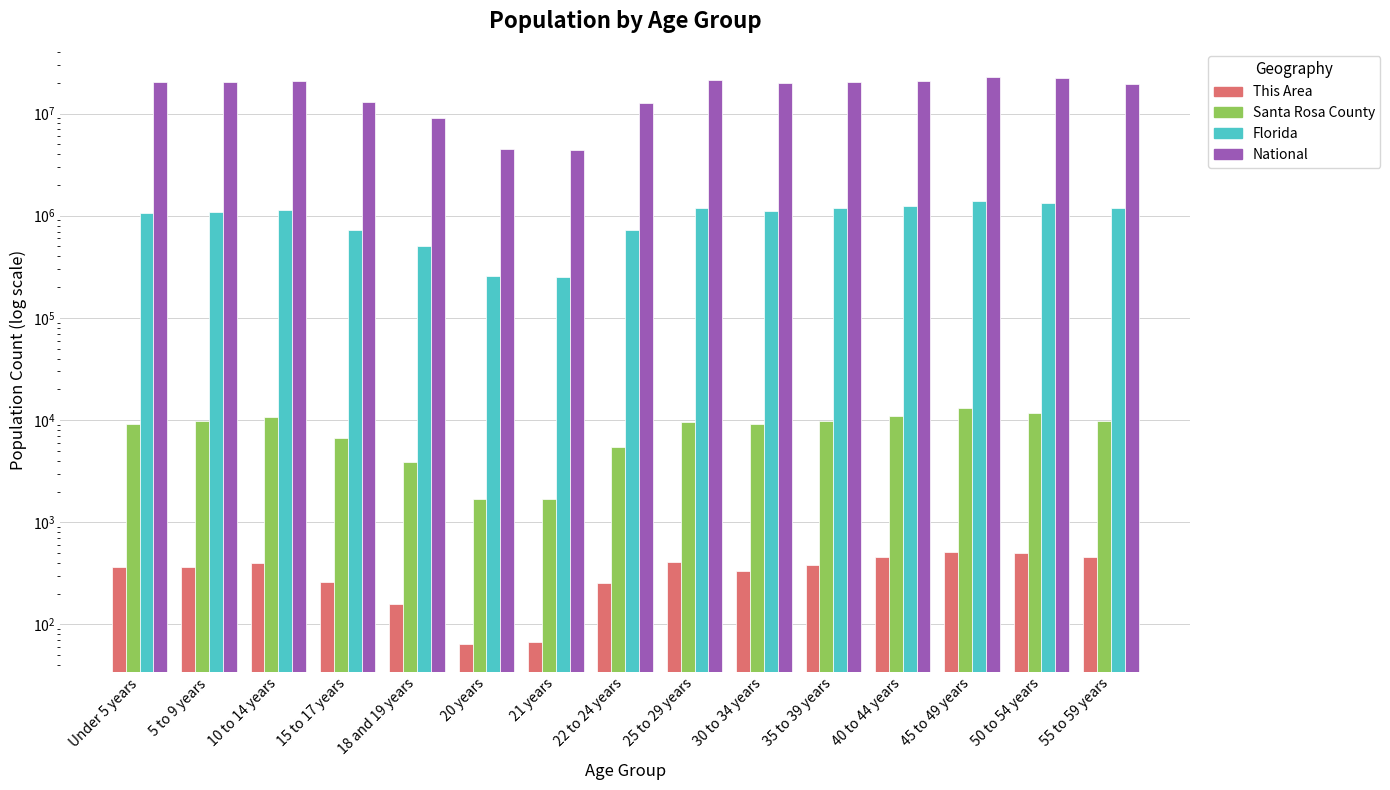

At 18 and 19 years, list the series in order from largest to smallest.

National, Florida, Santa Rosa County, This Area